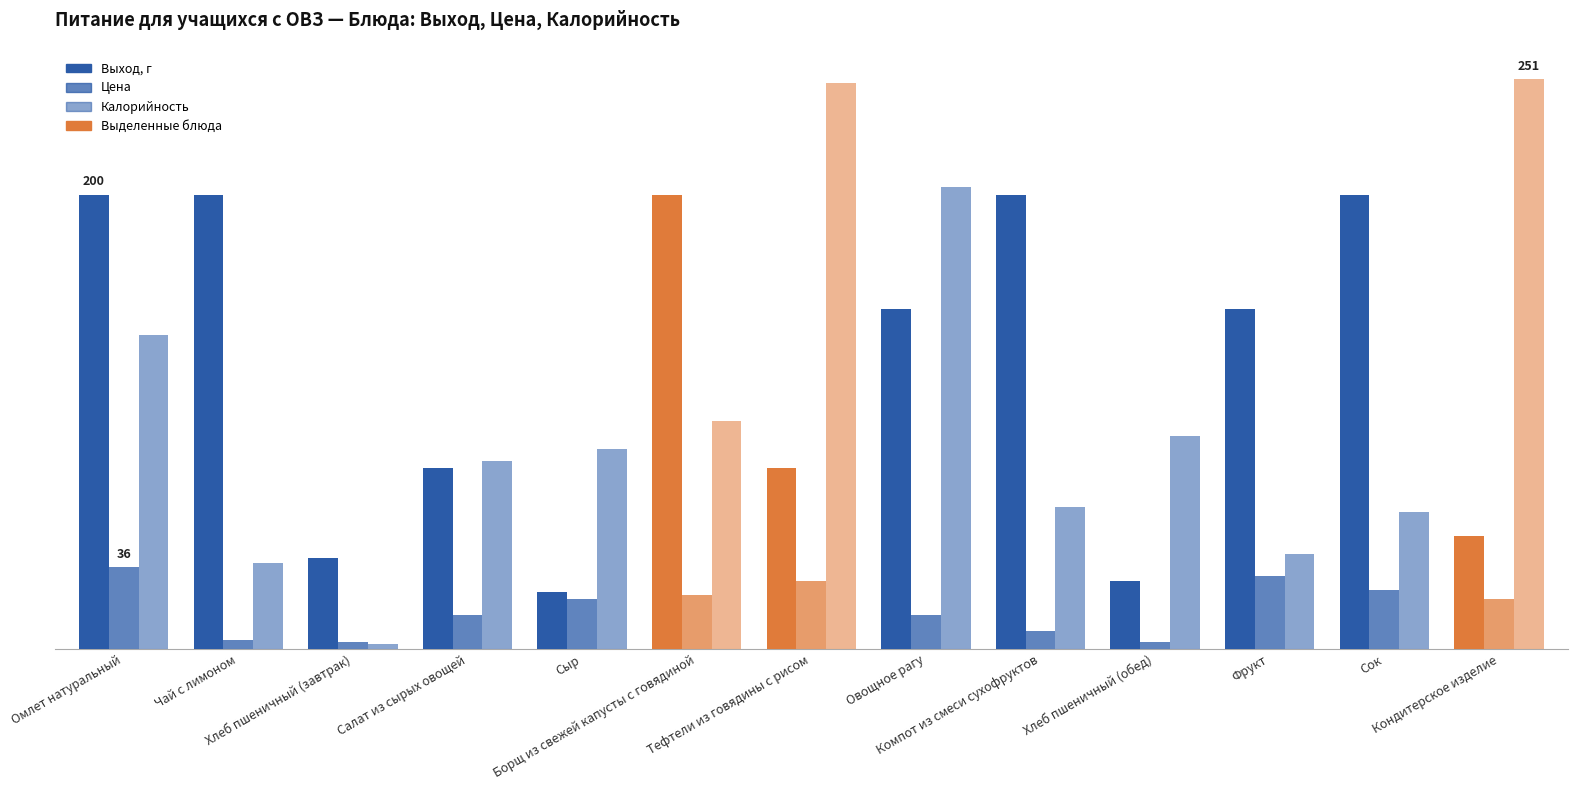

What is the label of the 4th bar from the right?

Хлеб пшеничный (обед)